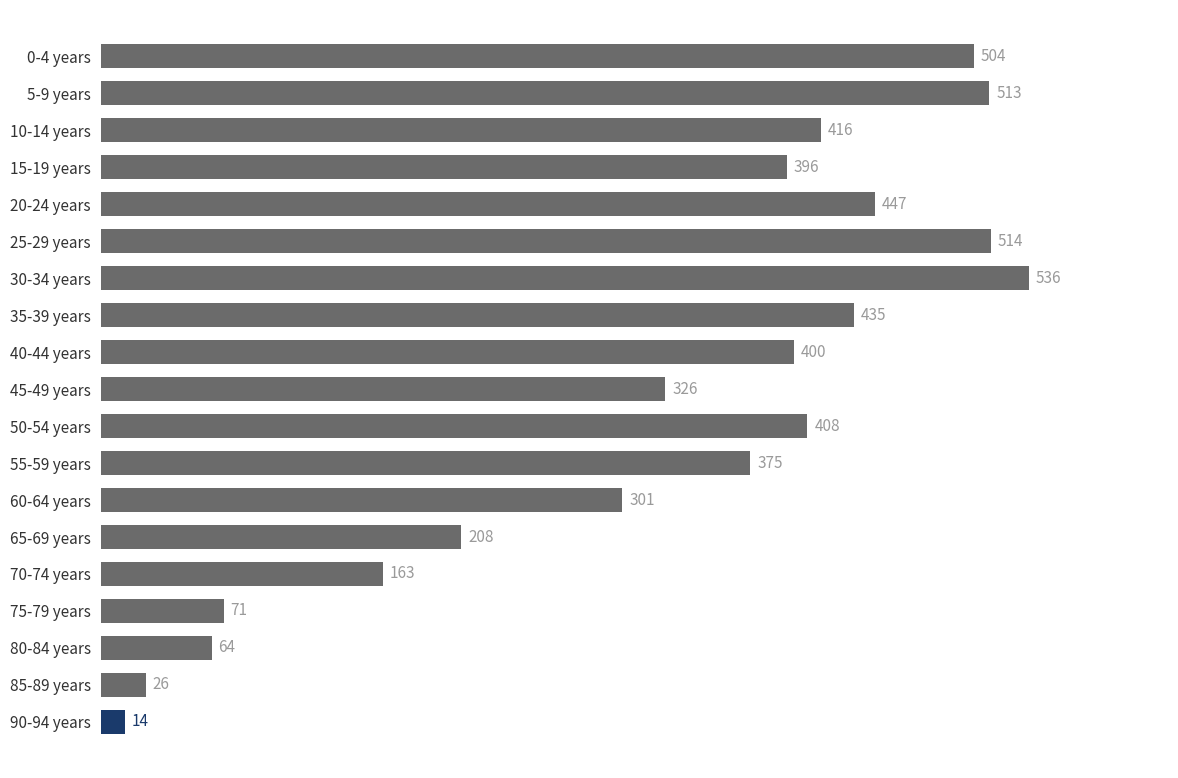

Reading bottom to top, transcribe all the data shown in this chart.

14	26	64	71	163	208	301	375	408	326	400	435	536	514	447	396	416	513	504